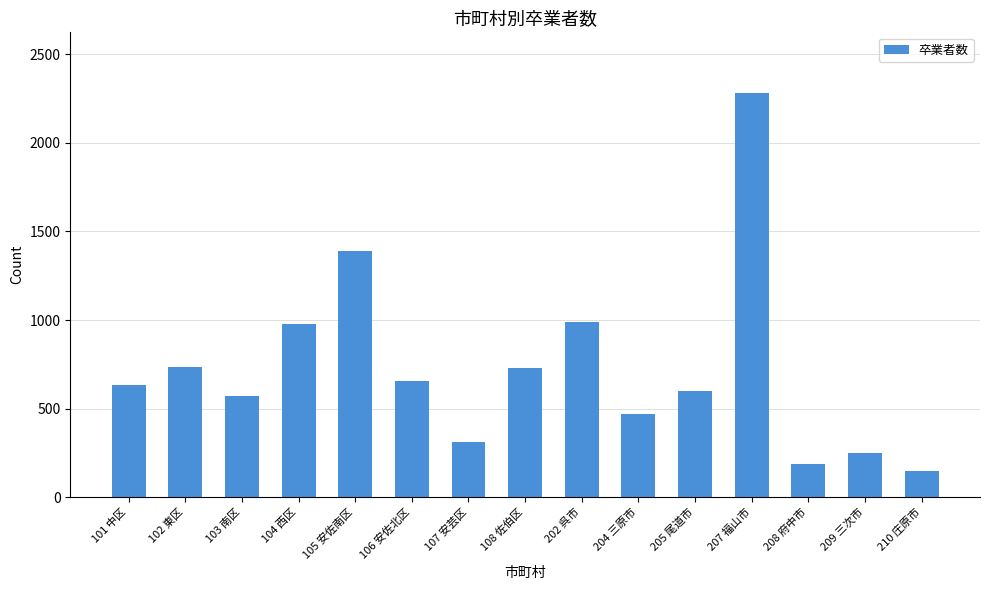

The chart shows a value of 504 at 108 佐伯区. True or false?

False